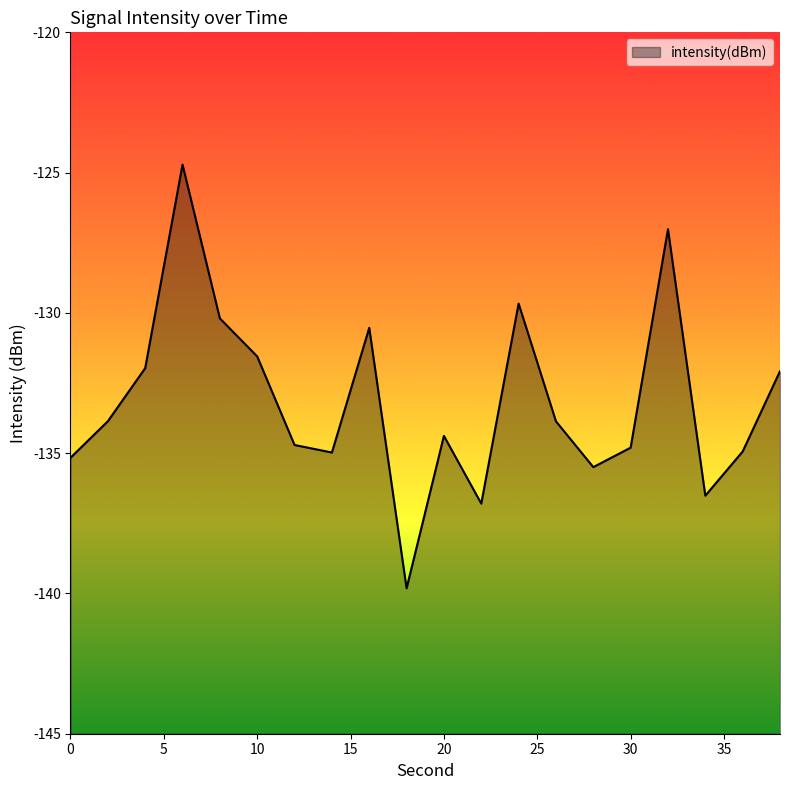

What is the change in value from 12 to 34?

-1.8